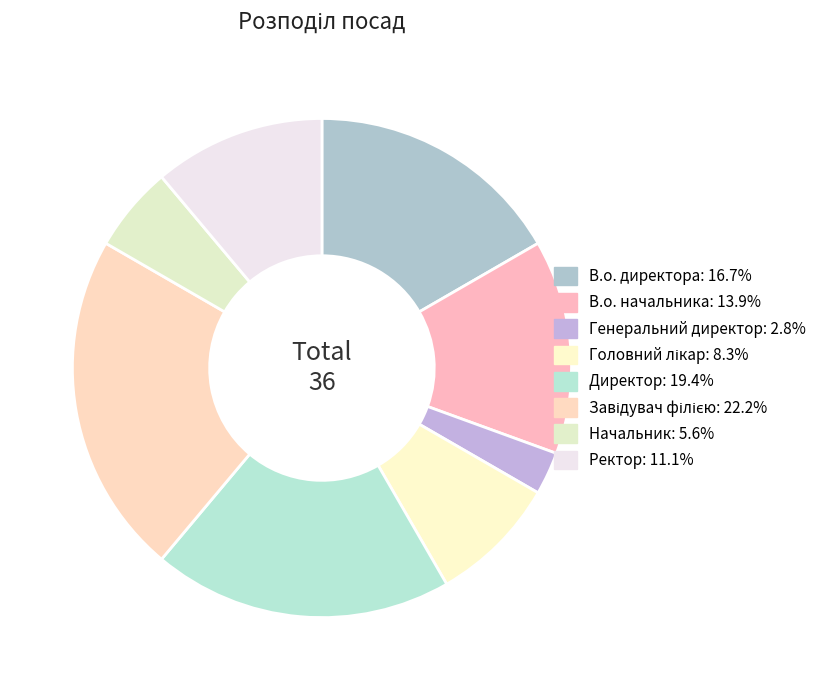

Does Начальник represent more than half of the total?

No